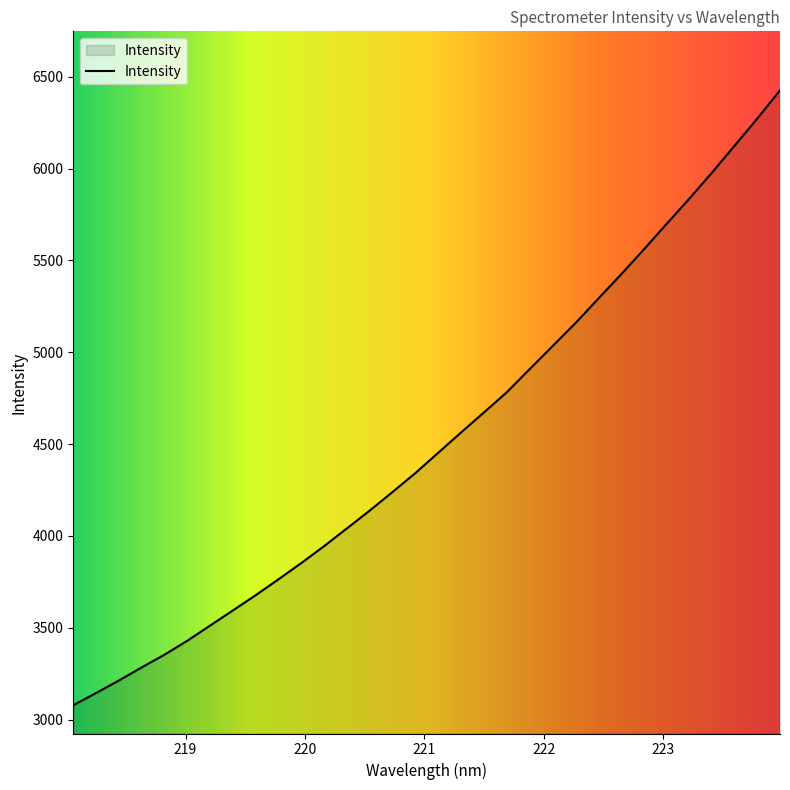

What is the difference between the maximum and minimum values?

3347.6